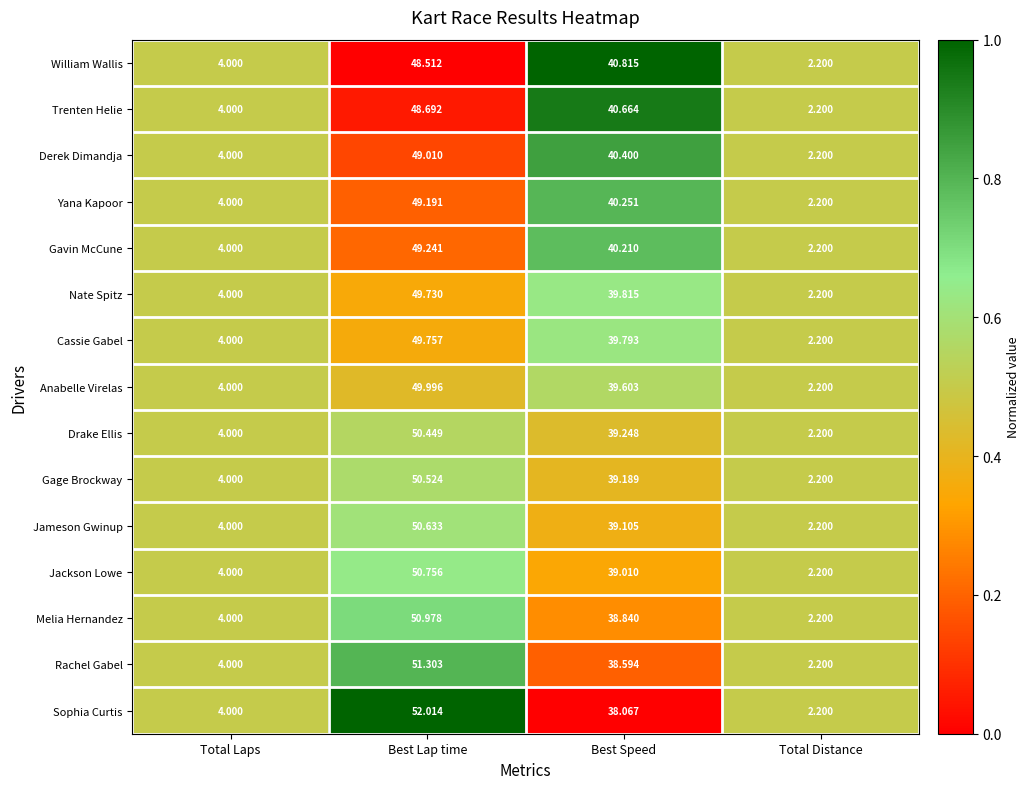

At which label does Drake Ellis first exceed 39?

Best Lap time